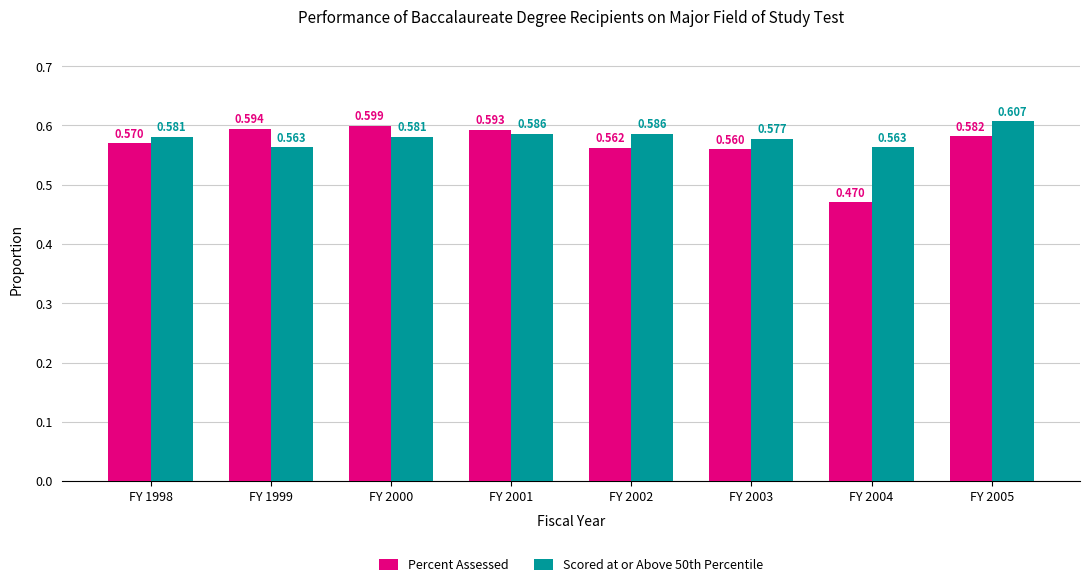

What is the sum of all Percent Assessed values?

4.5